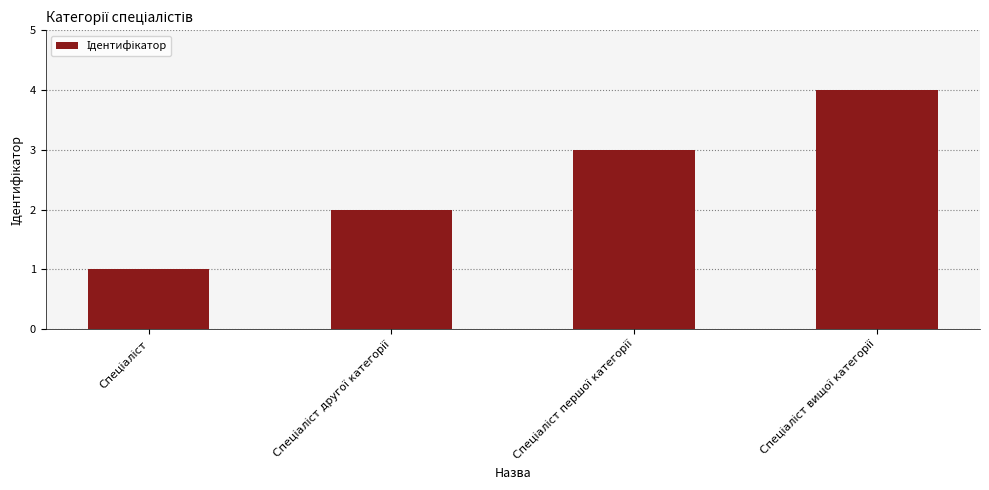

How many values are below 3?

2